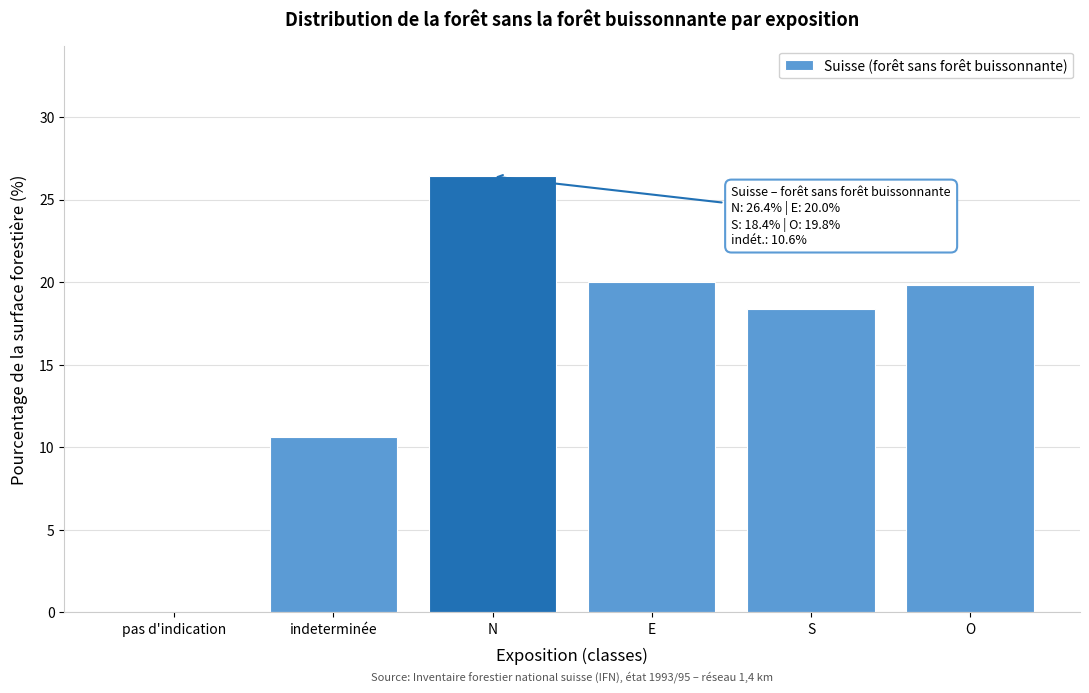

Reading right to left, extract all data points from this chart.

O=19.8	S=18.4	E=20.0	N=26.4	indeterminée=10.6	pas d'indication=0.0